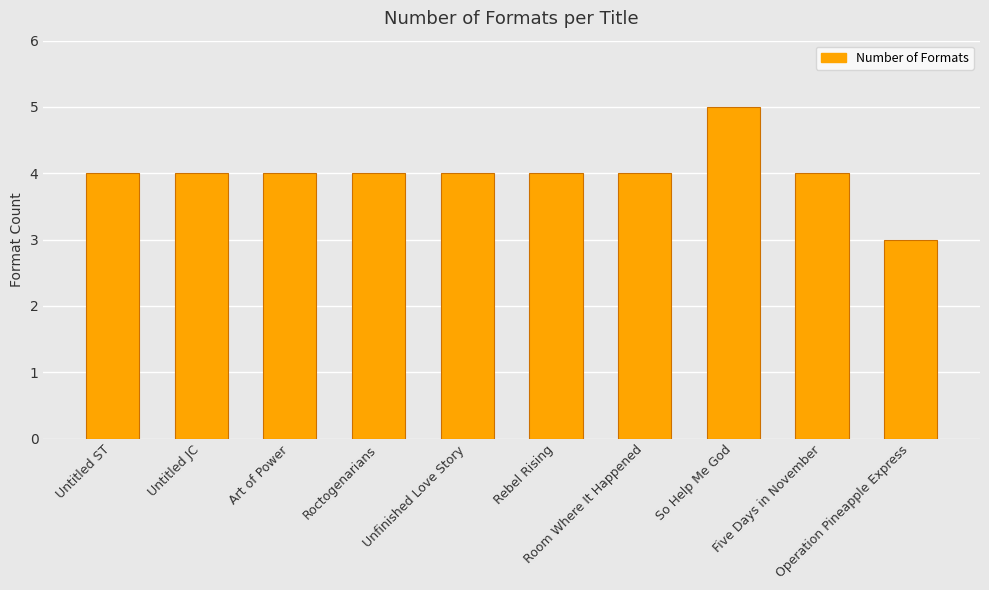

Does the chart contain any negative values?

No